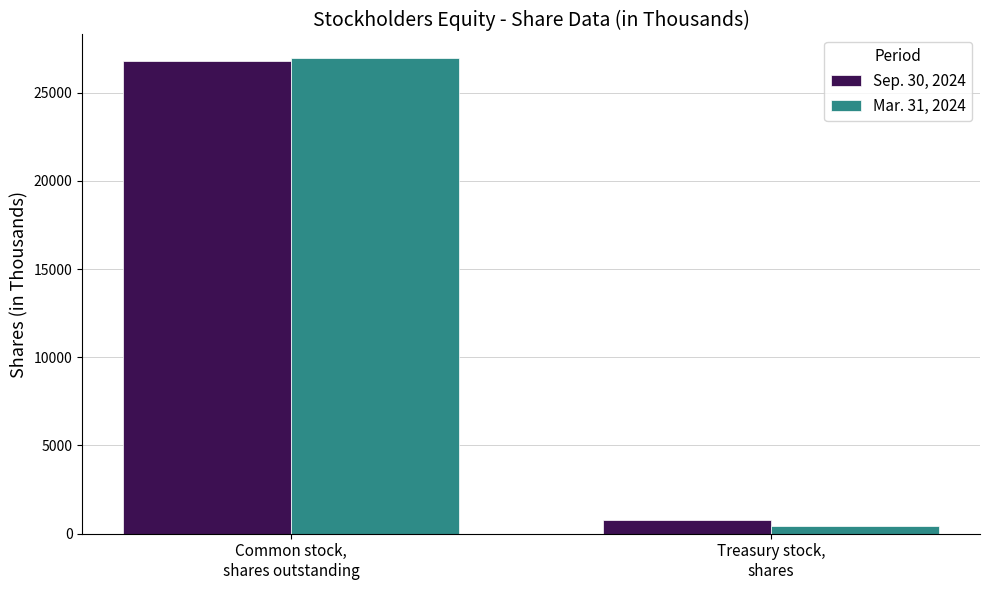

Reading left to right, list all the values displayed in this chart.

Sep. 30, 2024: Common stock,
shares outstanding=26798	Treasury stock,
shares=750
Mar. 31, 2024: Common stock,
shares outstanding=26952	Treasury stock,
shares=447